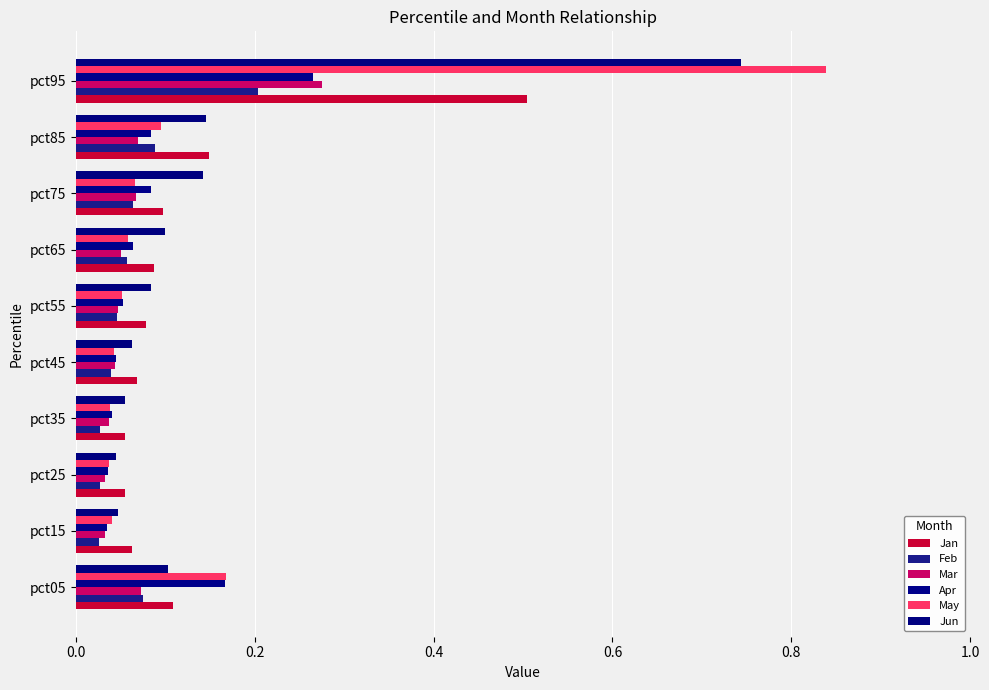

How many series are shown in this chart?

6